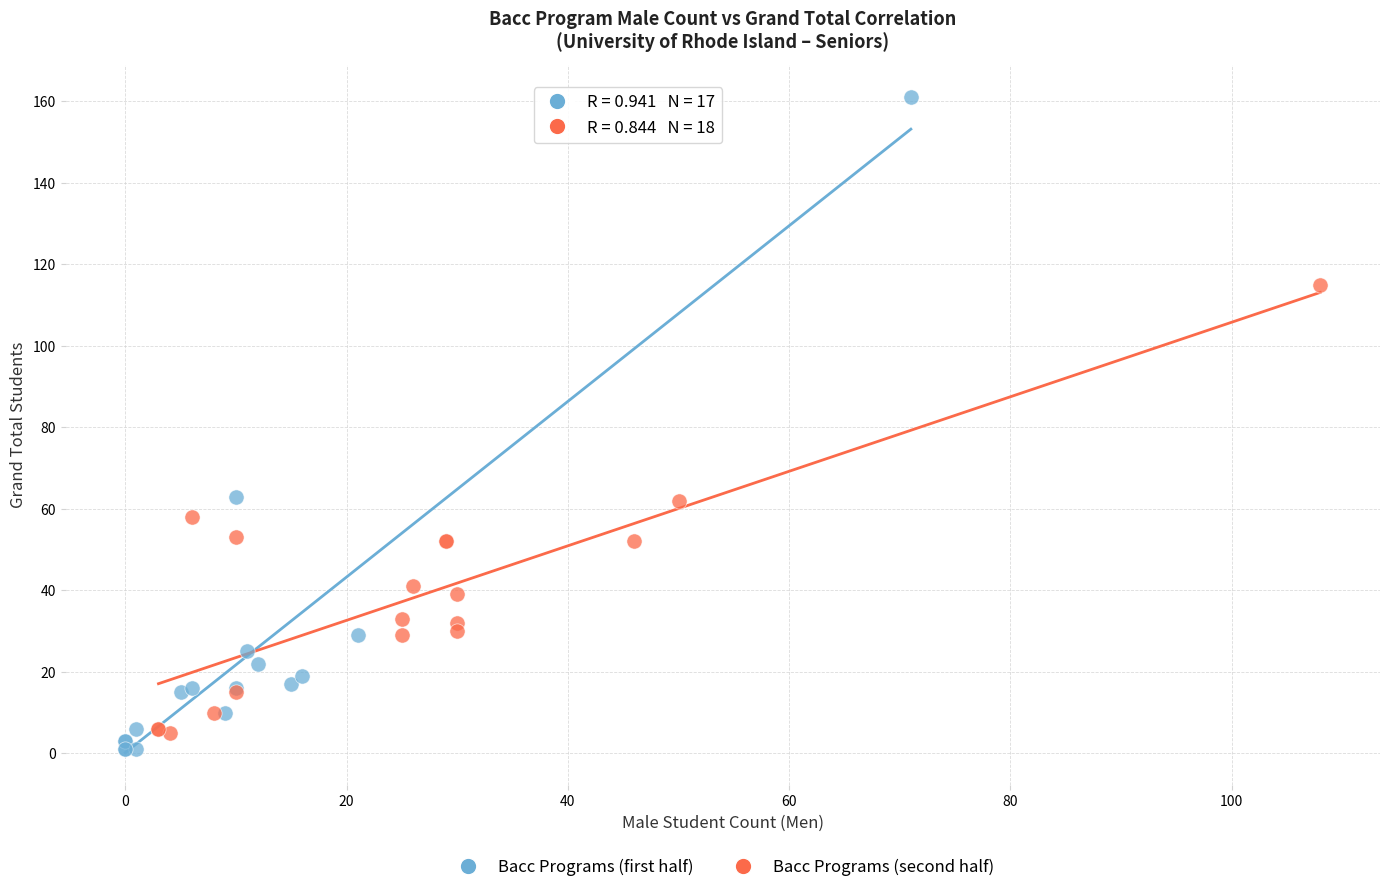

Which series has the widest spread of Y values?

Bacc Programs (first half)